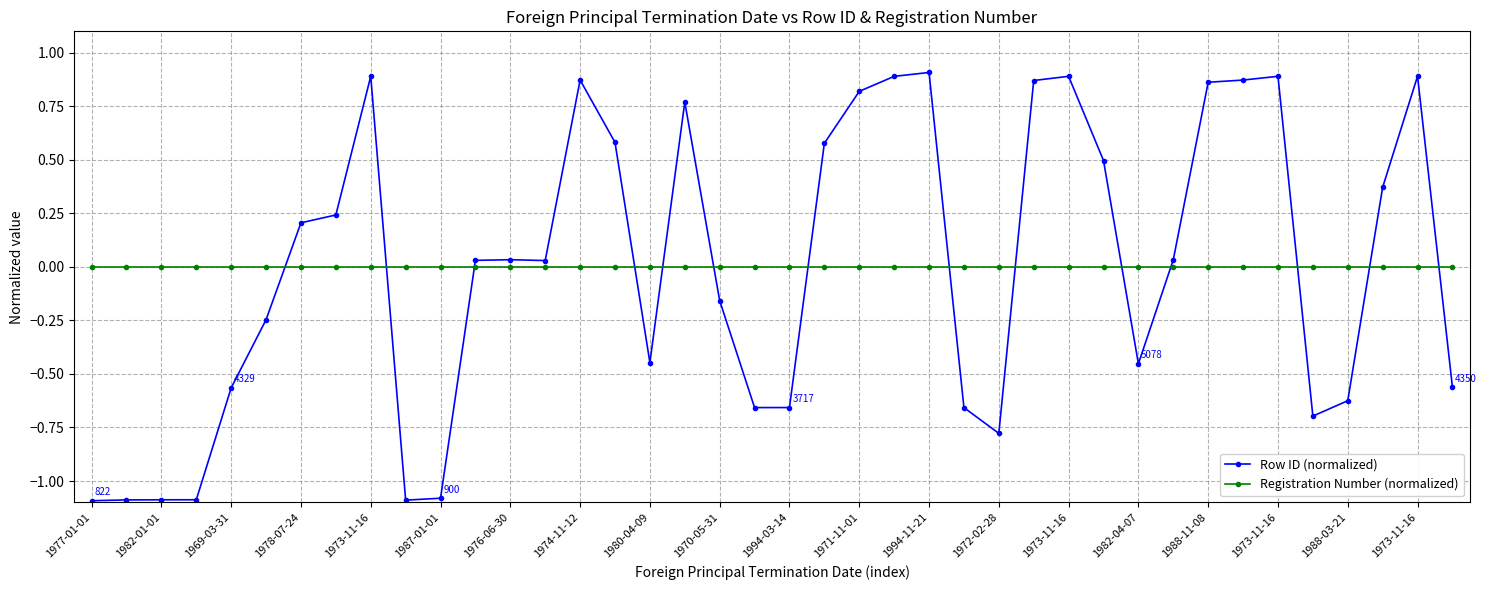

True or false: Row ID (normalized) has more than 2 points higher than both neighbors.

True